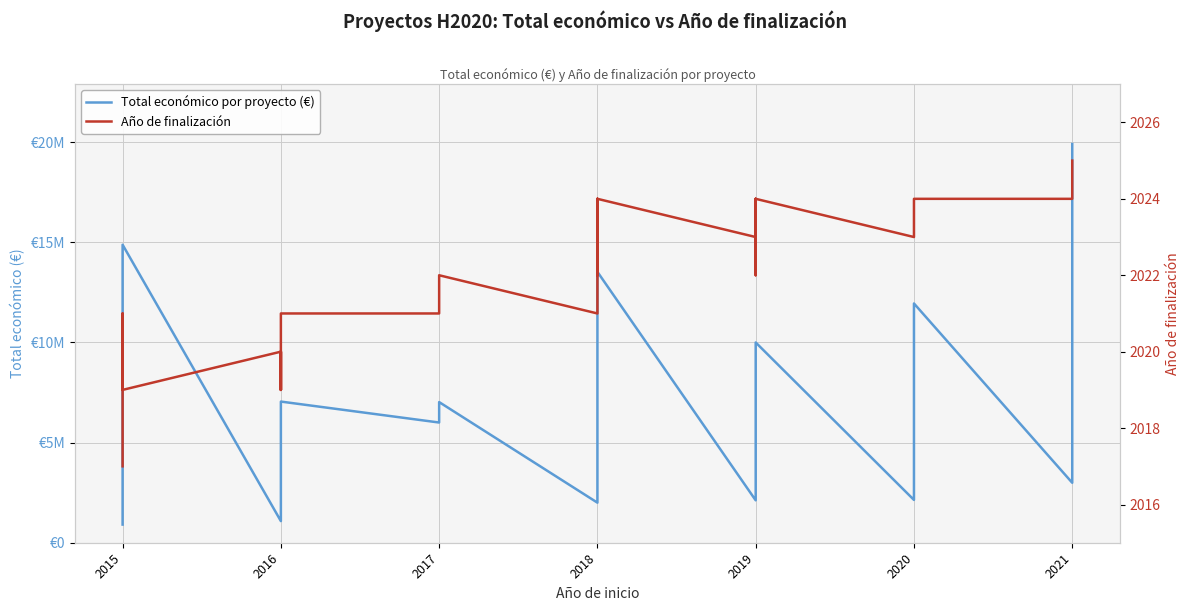

At which label is Año de finalización closest to 2021?

2015